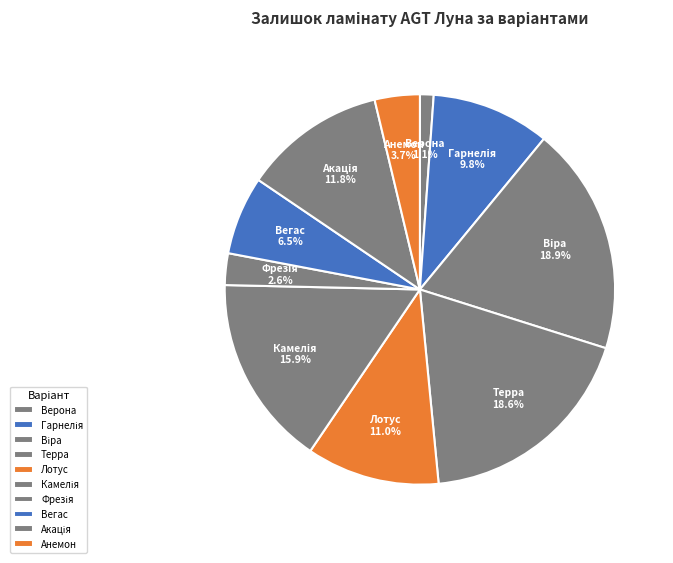

To the nearest percent, what portion does Анемон represent?

4%